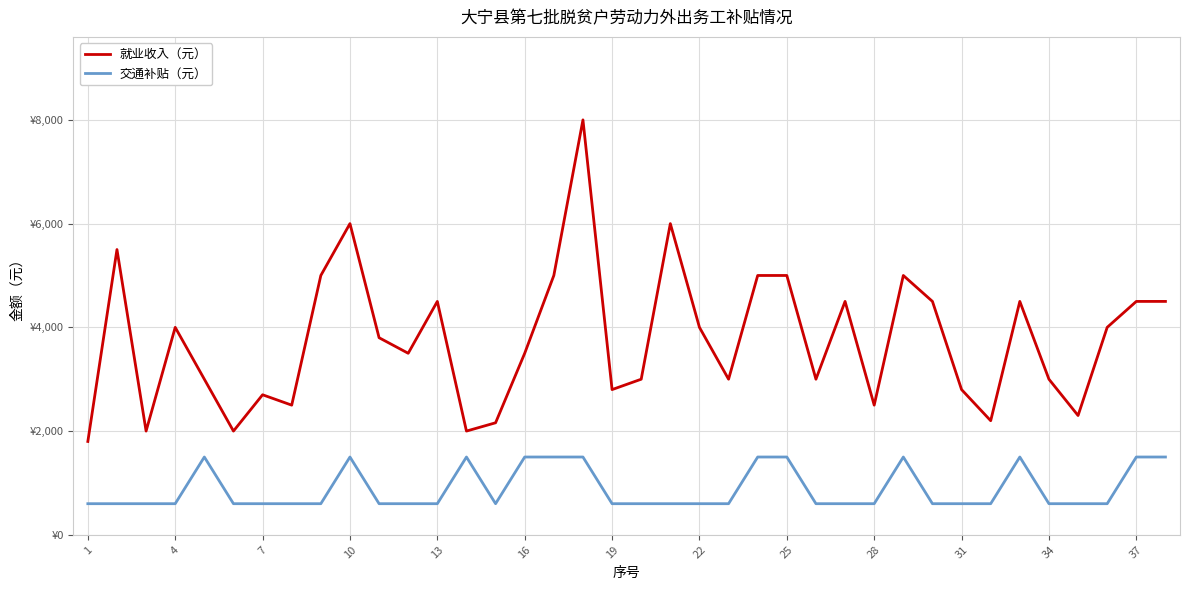

At how many categories does at least one series exceed 7649?

1